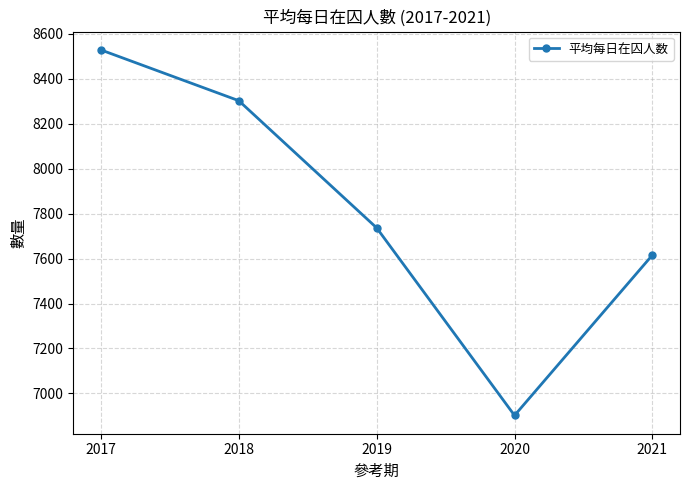

What is the sum of the values at 2017 and 2020?

15431